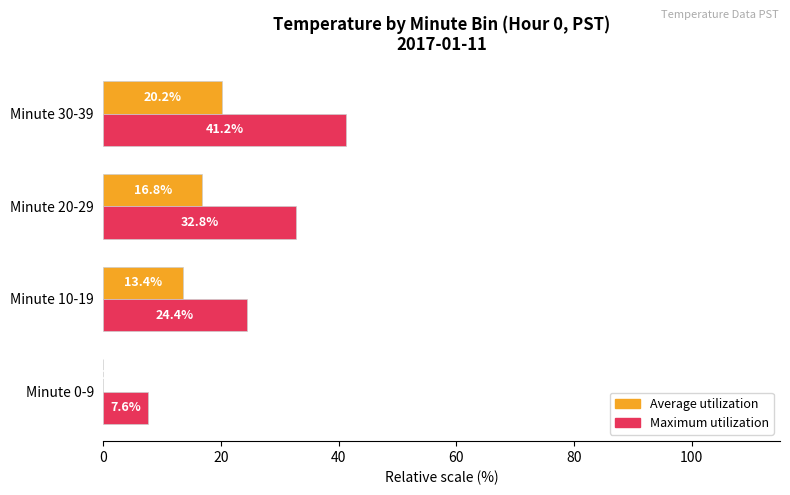

Which series has the largest total across all categories?

Maximum utilization